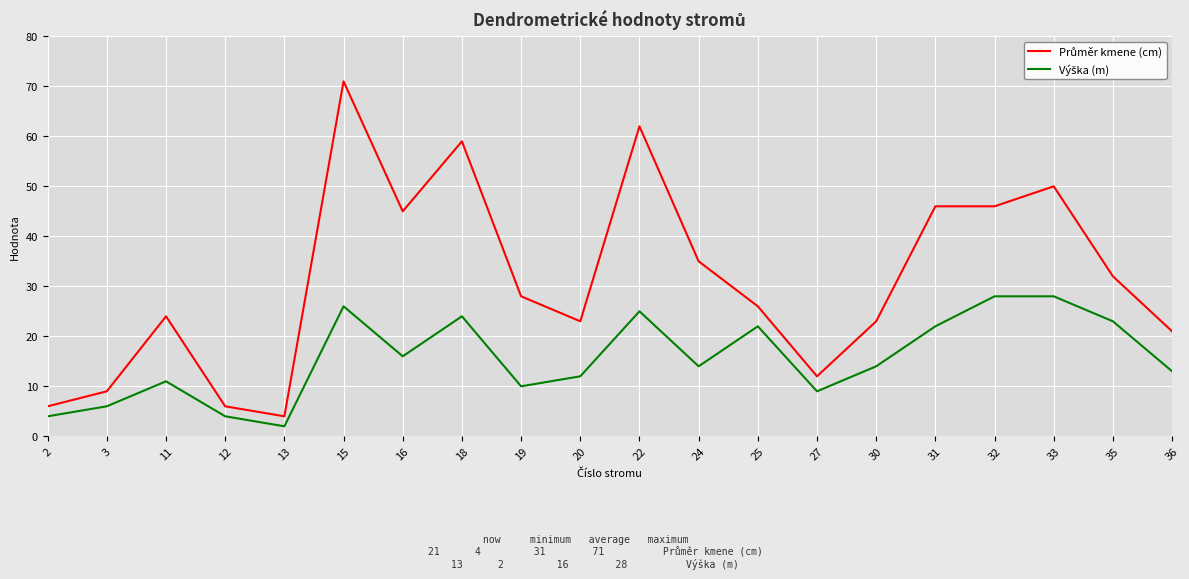

At which category does the chart reach its minimum across all series?

13